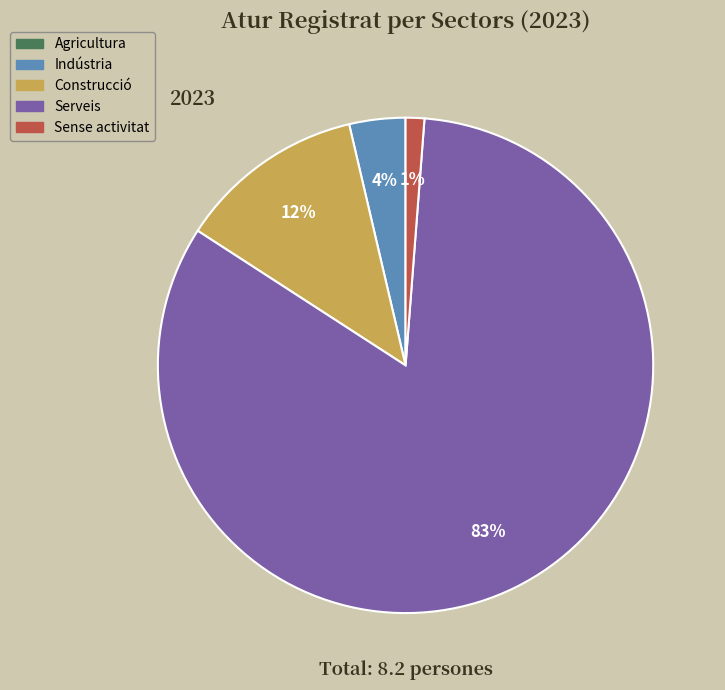

Is Construcció the majority of the pie?

No